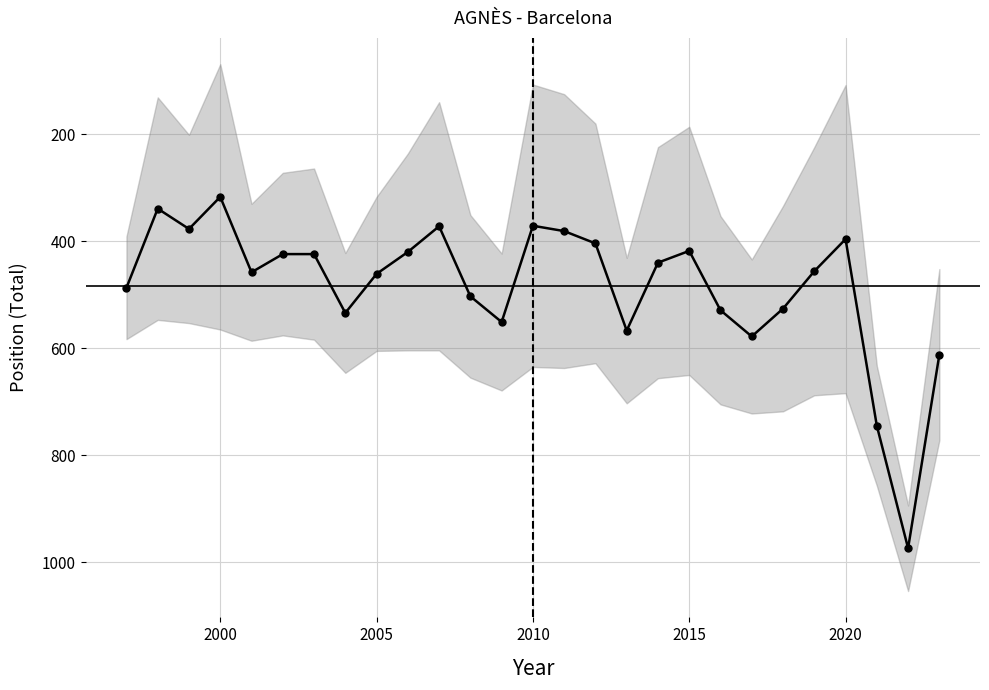

What is the value of the Position. Total point at the 13th from the left?

551